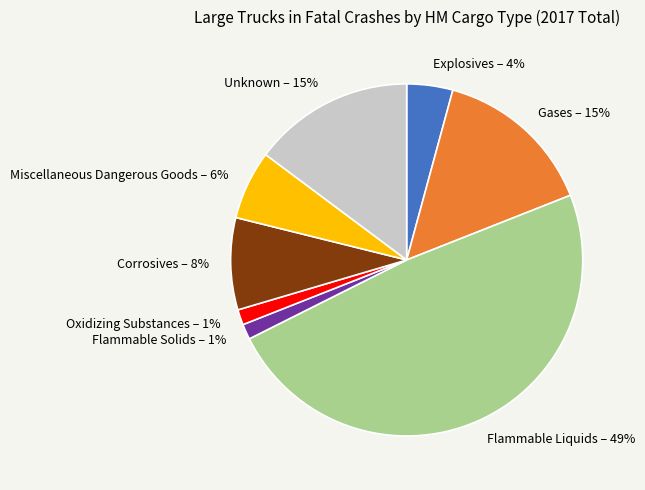

To the nearest percent, what percentage of the pie is Oxidizing Substances?

1%